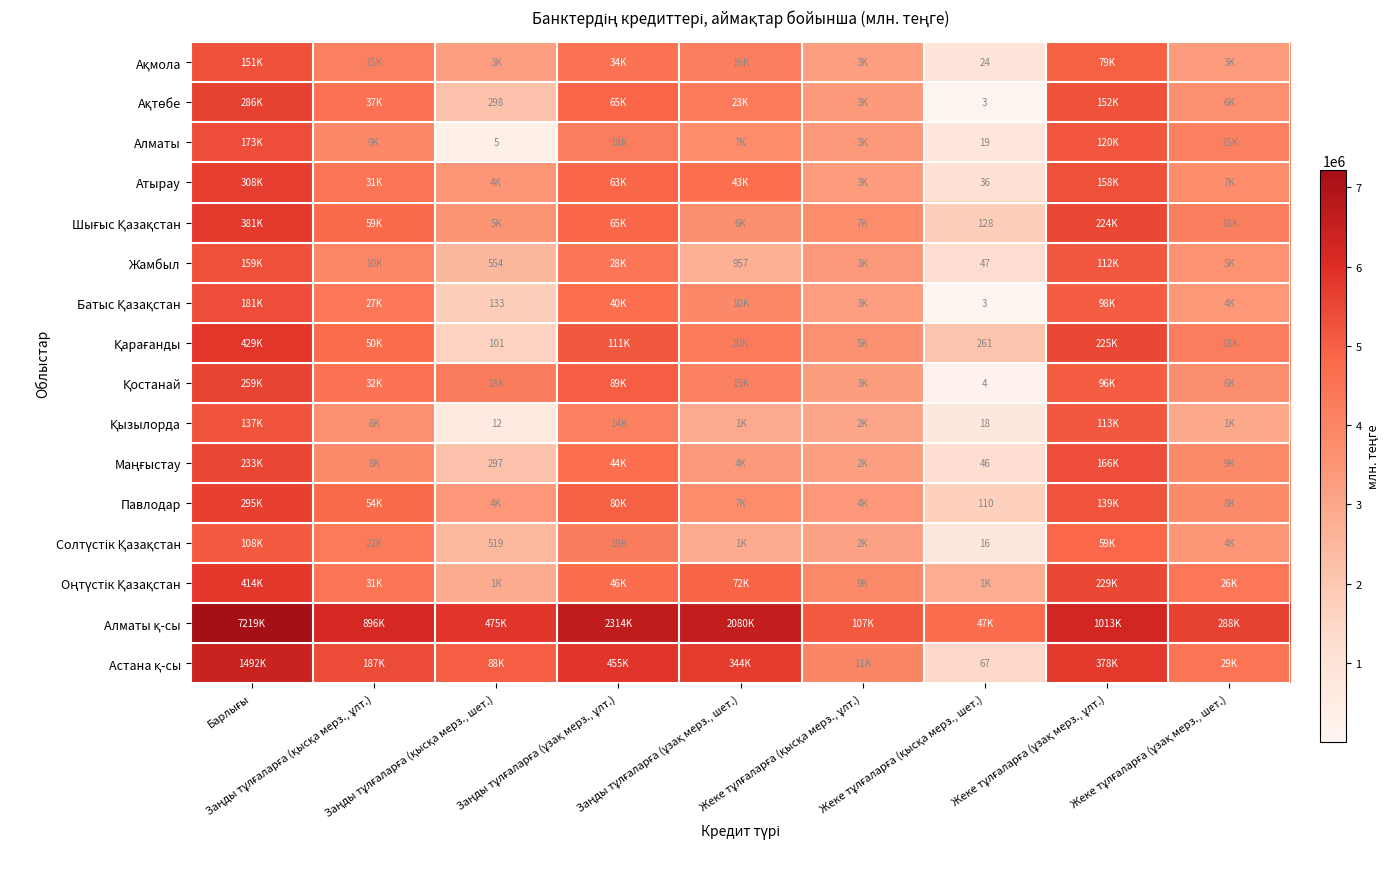

True or false: Қызылорда has a value of 11.6 at Жеке тұлғаларға (ұзақ мерз., ұлт.).

True